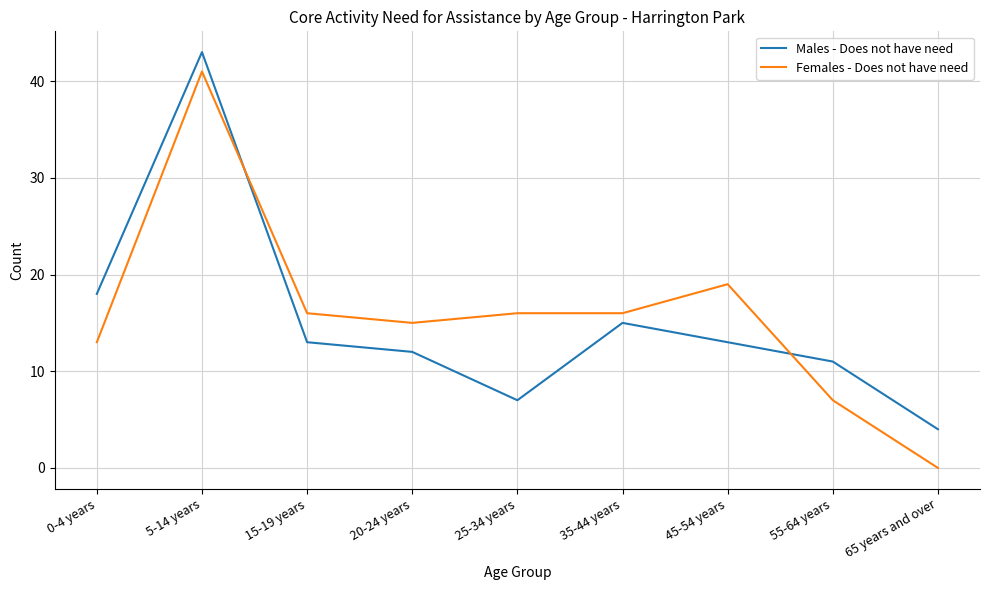

What is the average value of the Males - Does not have need series?

15